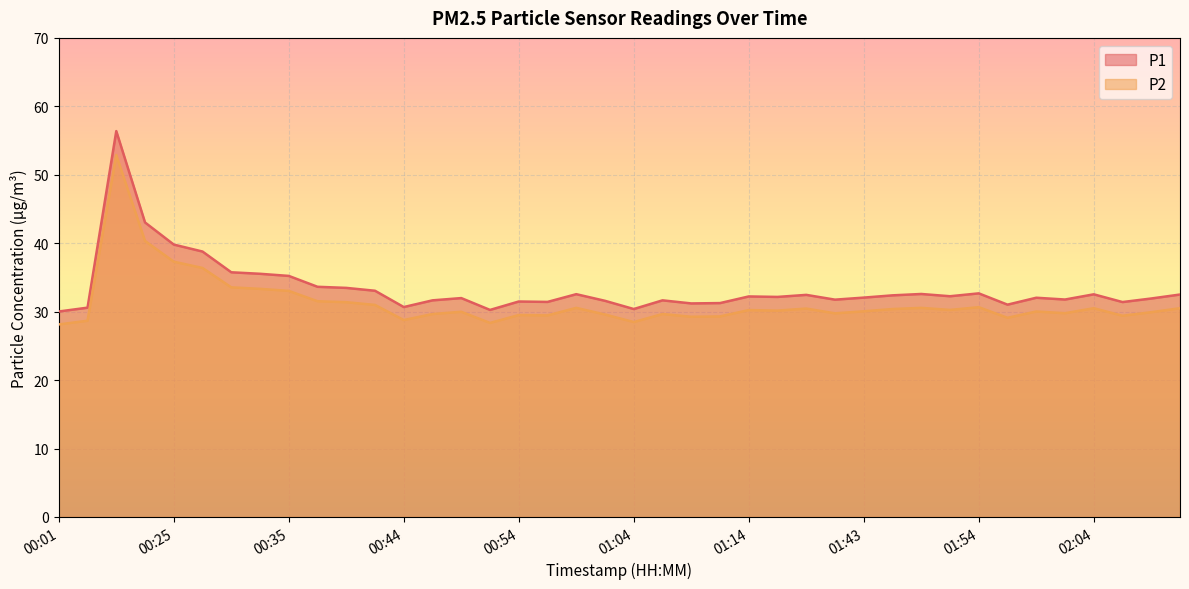

How many lines are shown in the chart?

2